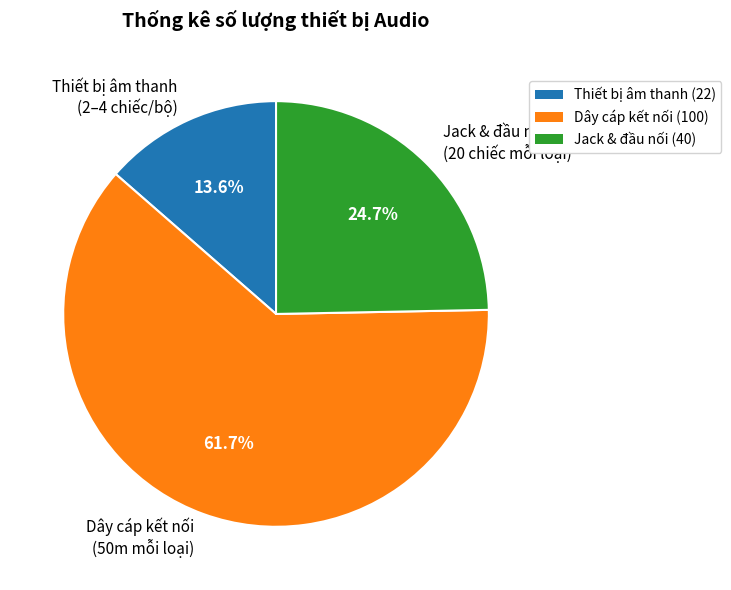

Does Dây cáp kết nối (50m mỗi loại) represent more than half of the total?

Yes